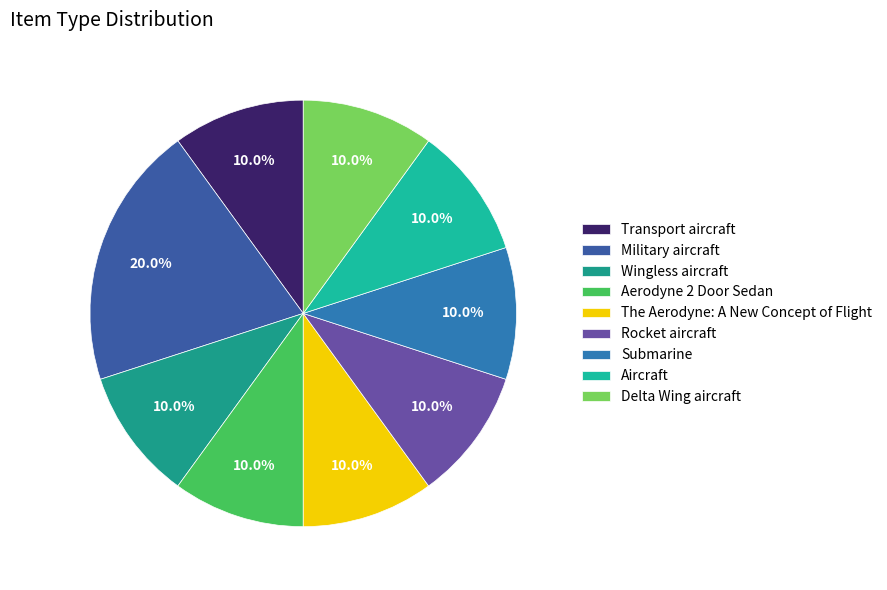

Which category has the biggest portion of the pie?

Military aircraft